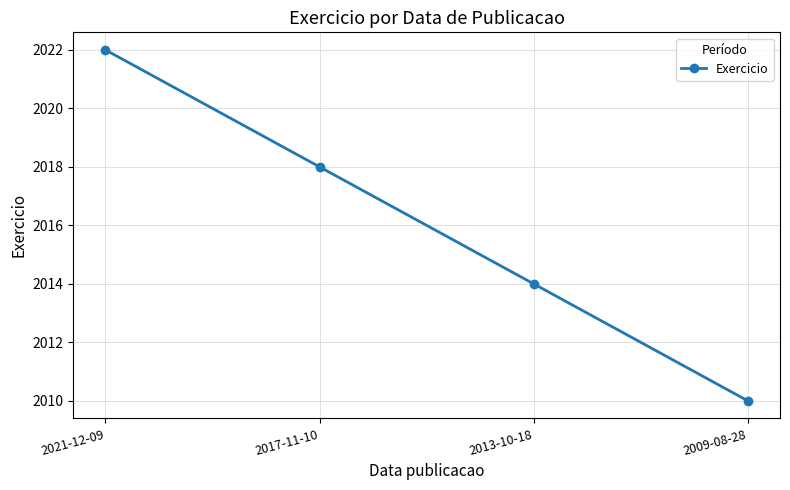

Rank the categories by value from highest to lowest.

2021-12-09, 2017-11-10, 2013-10-18, 2009-08-28